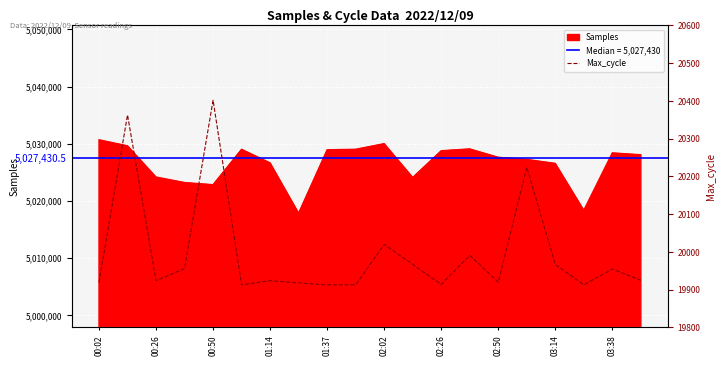

How many interior local valleys (lower than both neighbors) does the data have?

5